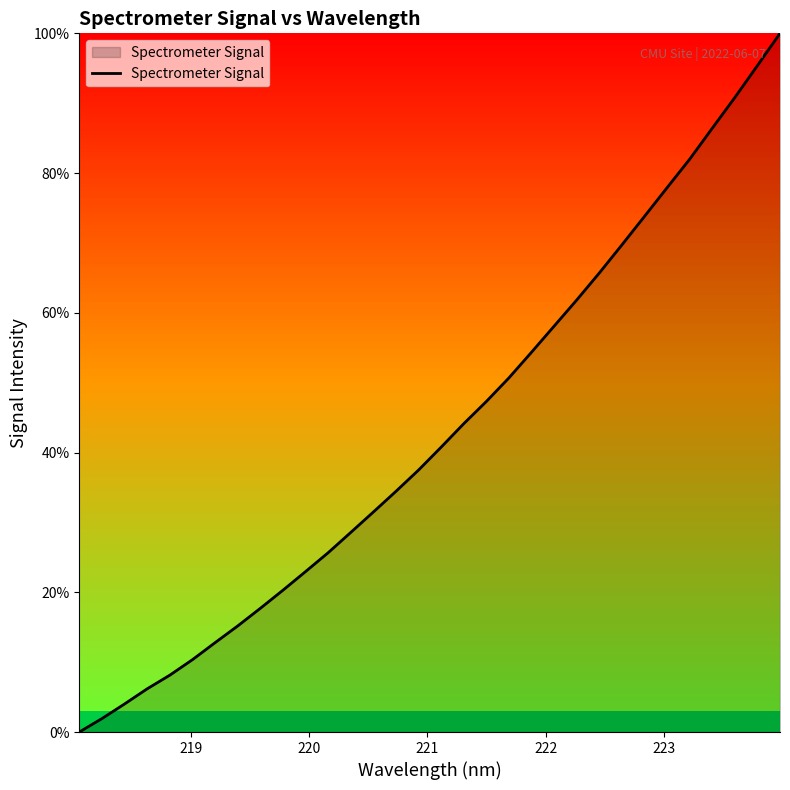

What is the difference between the maximum and minimum values?

100.0